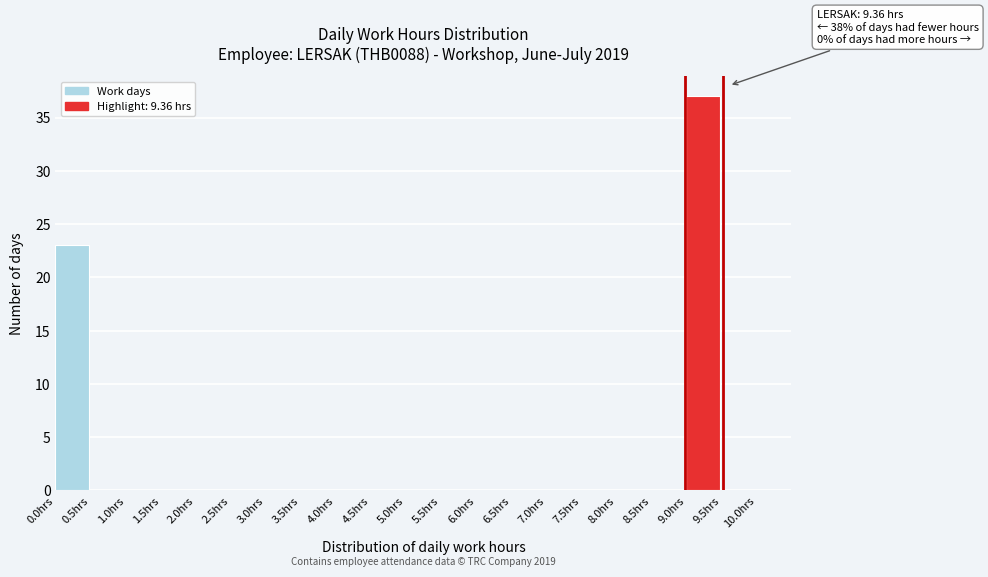

Over which range of the x-axis is the bar tallest?

9.0 to 9.5